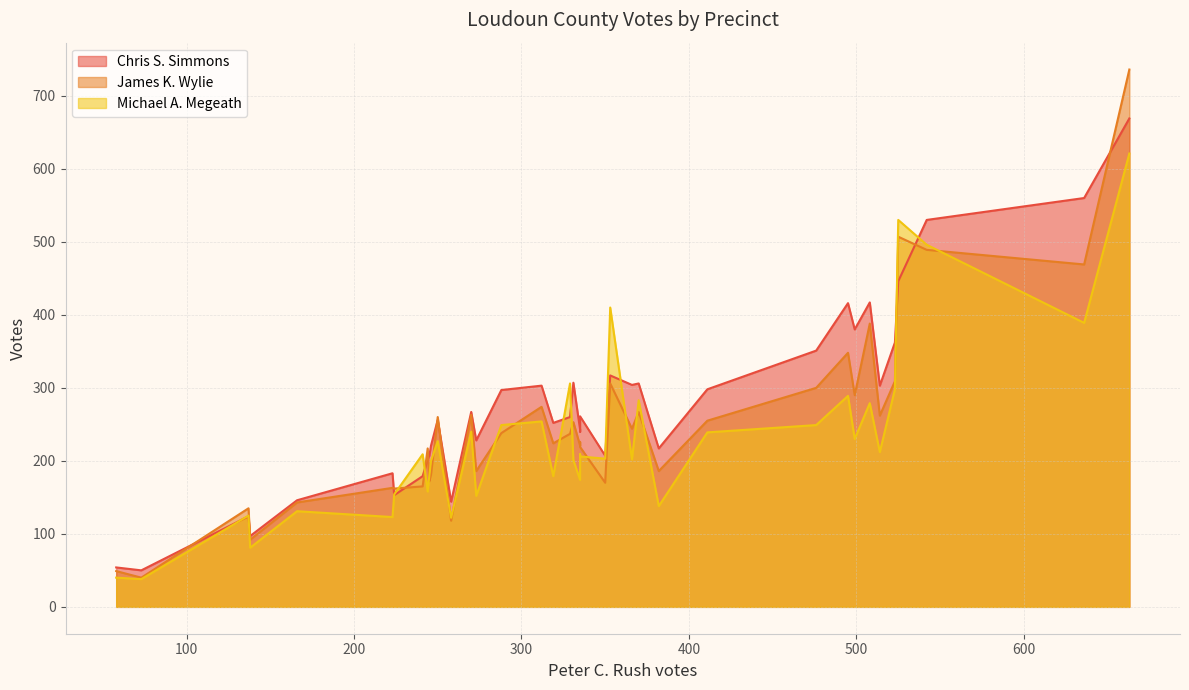

What are all the series names shown in the legend?

Chris S. Simmons, James K. Wylie, Michael A. Megeath